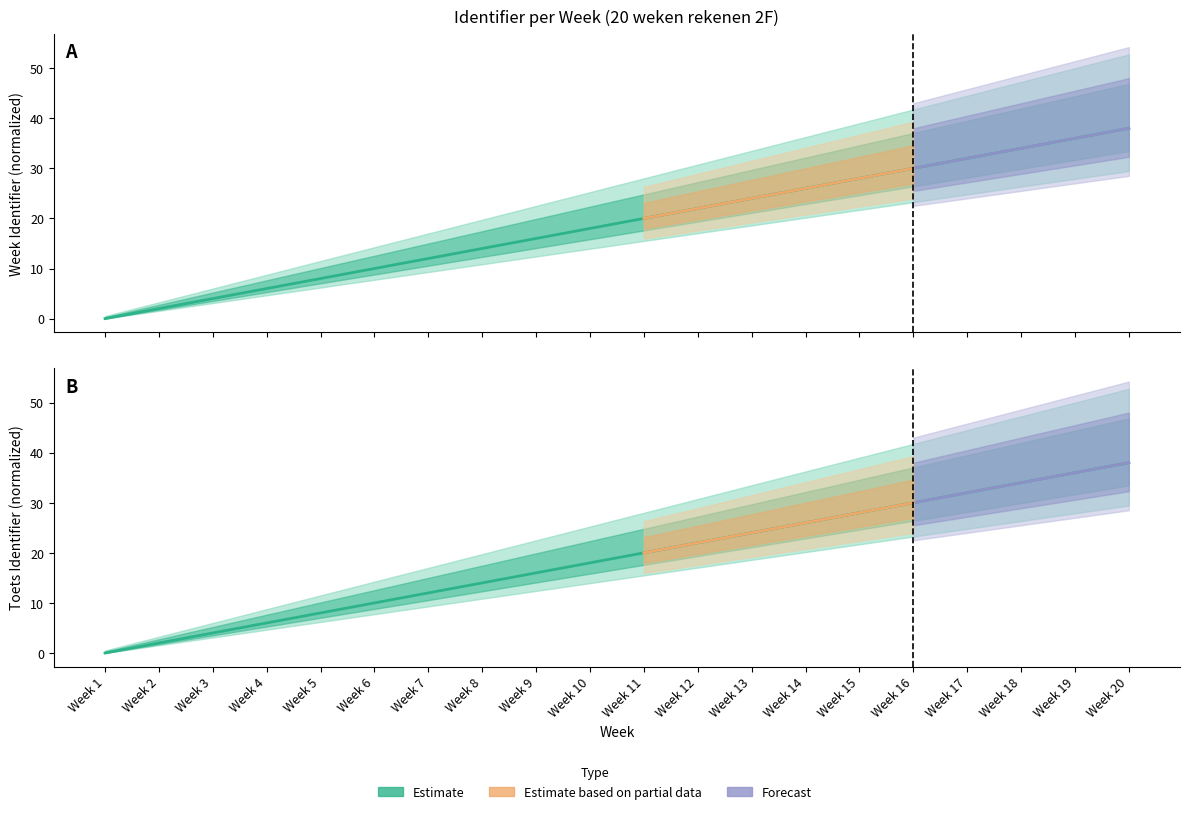

Which series has the widest spread of values?

Identifier